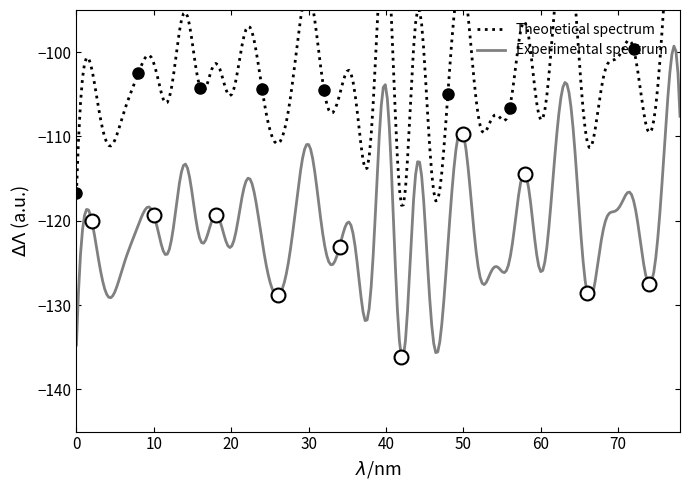

Is it true that the value at 25 is -187.4?

False